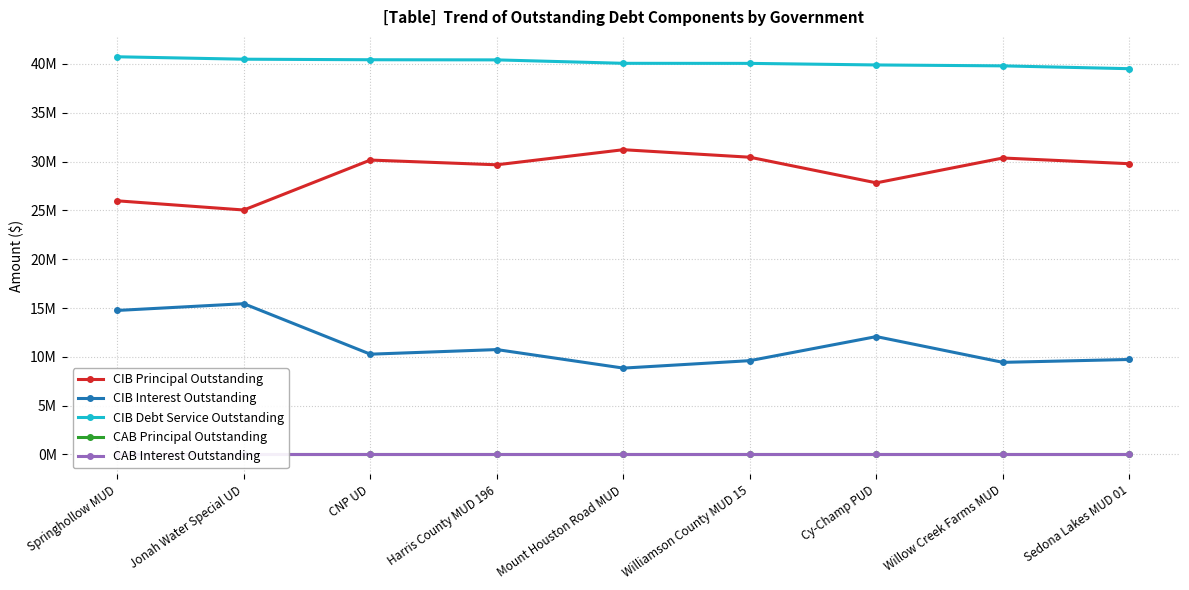

At which category does the chart reach its minimum across all series?

Springhollow MUD